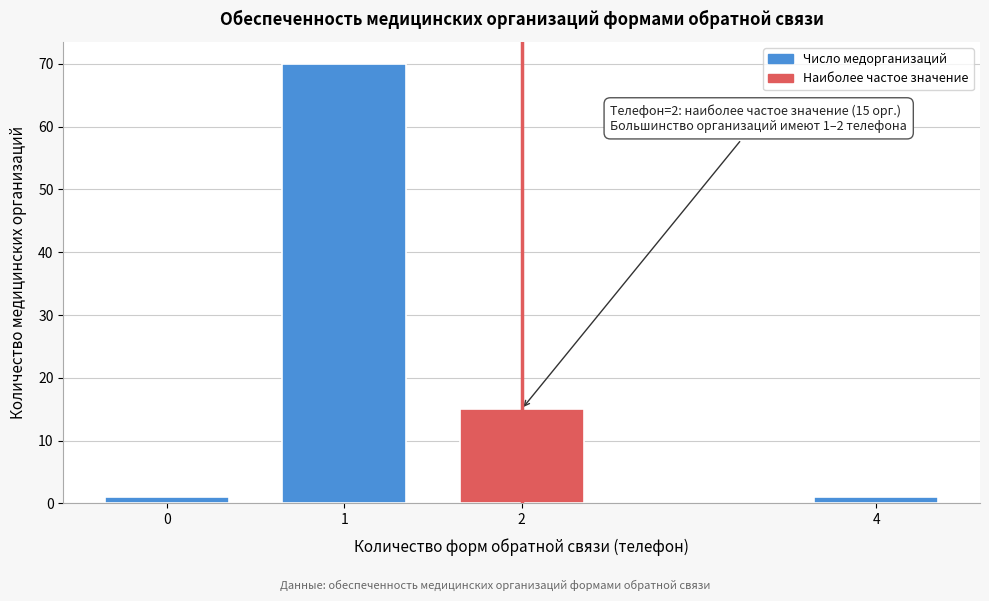

Reading left to right, transcribe all the data shown in this chart.

0=1	1=70	2=15	4=1